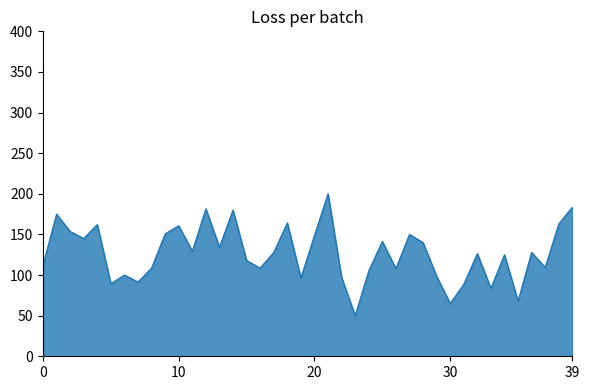

How many distinct data groups are displayed?

1